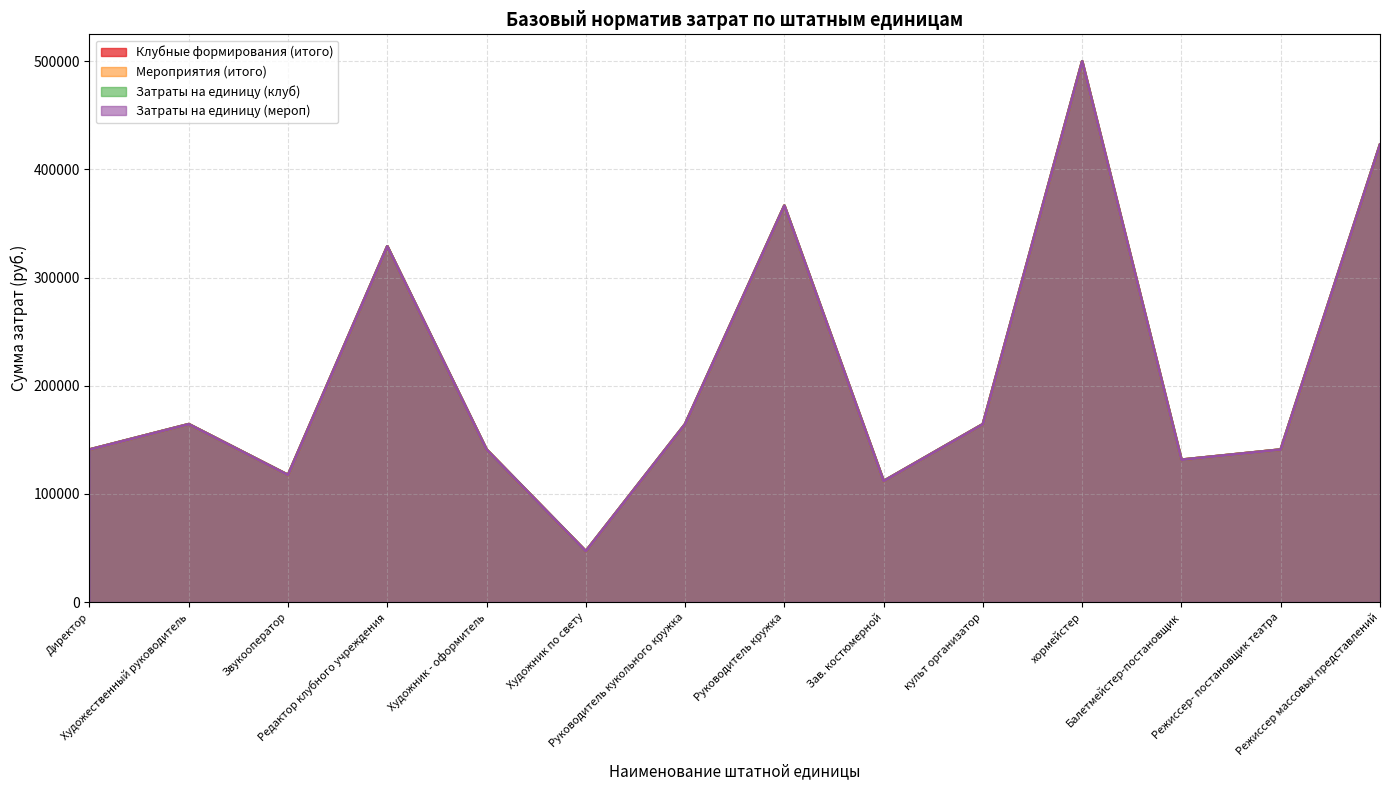

How many lines are shown in the chart?

4